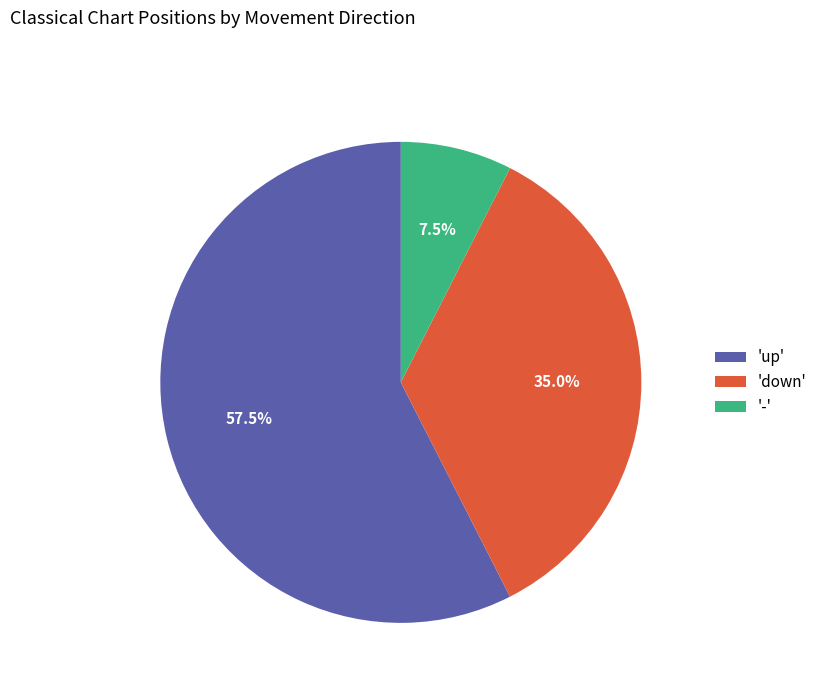

Rank the categories by value from highest to lowest.

'up', 'down', '-'